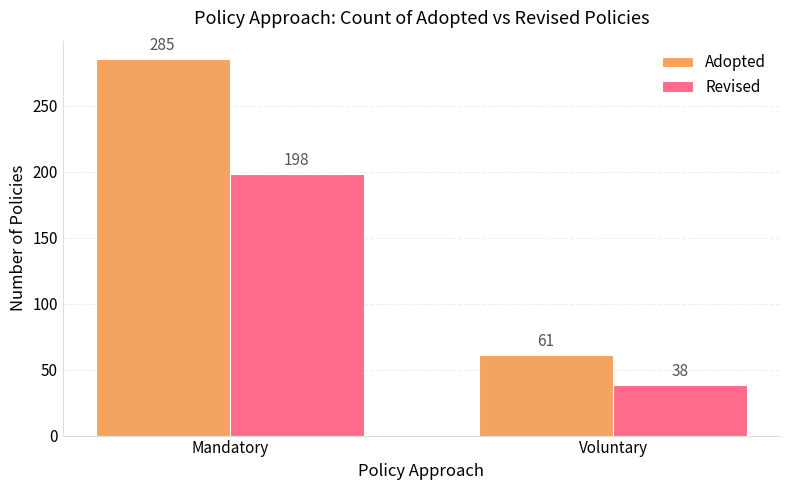

What is the value of the Revised bar at the 1st from the left?

198